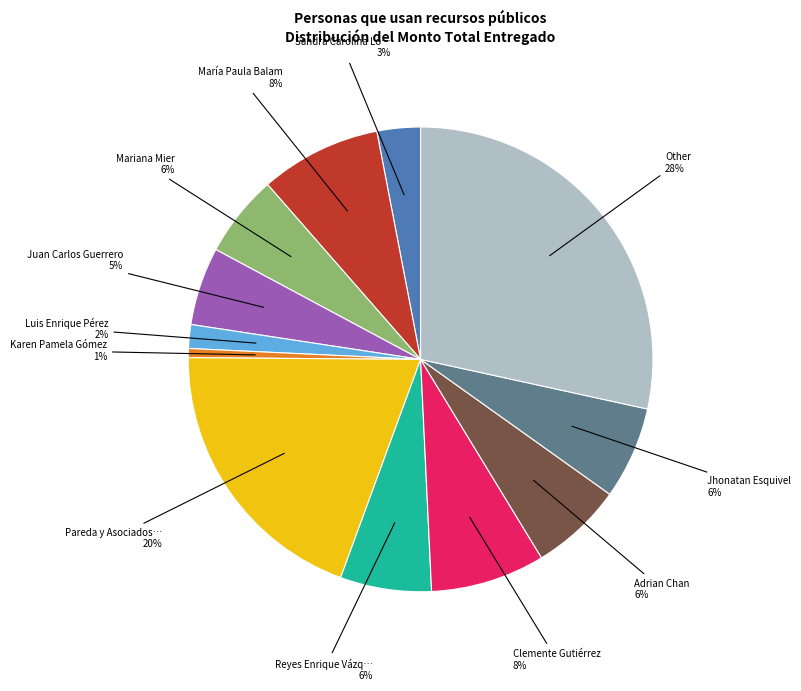

Is there a majority slice in this chart?

No